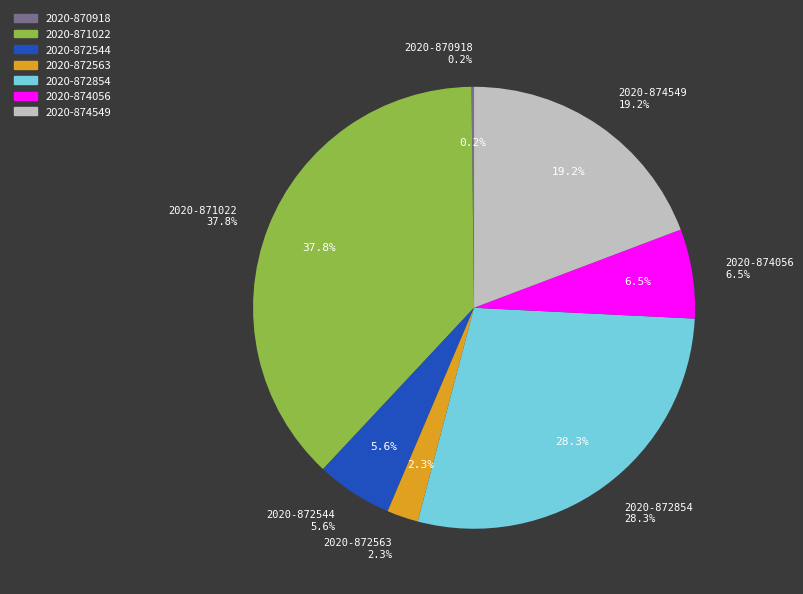

To the nearest percent, what is the difference between the 2020-871022 and 2020-874056 slice percentages?

31%